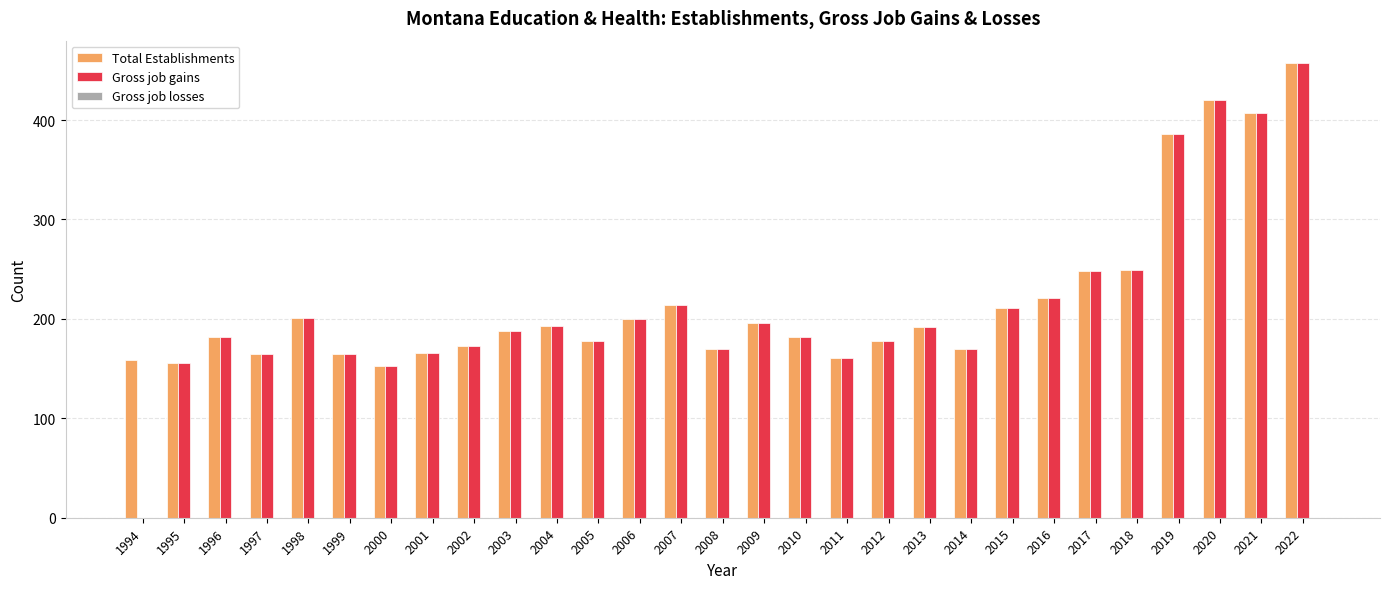

What is the sum of all Total Establishments values?

6341